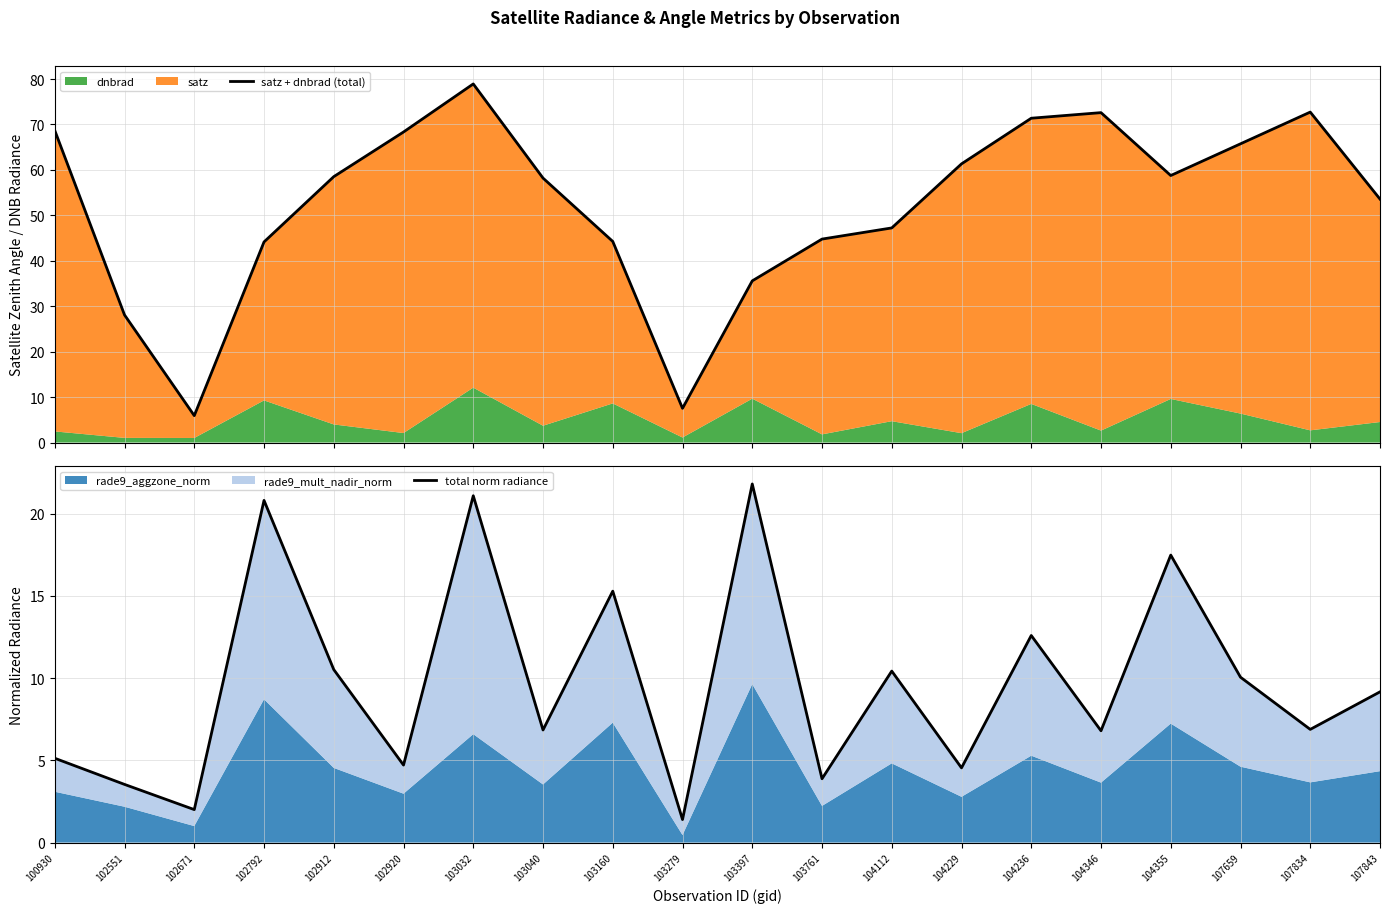

What is the total value across all series at 104346?

79.4